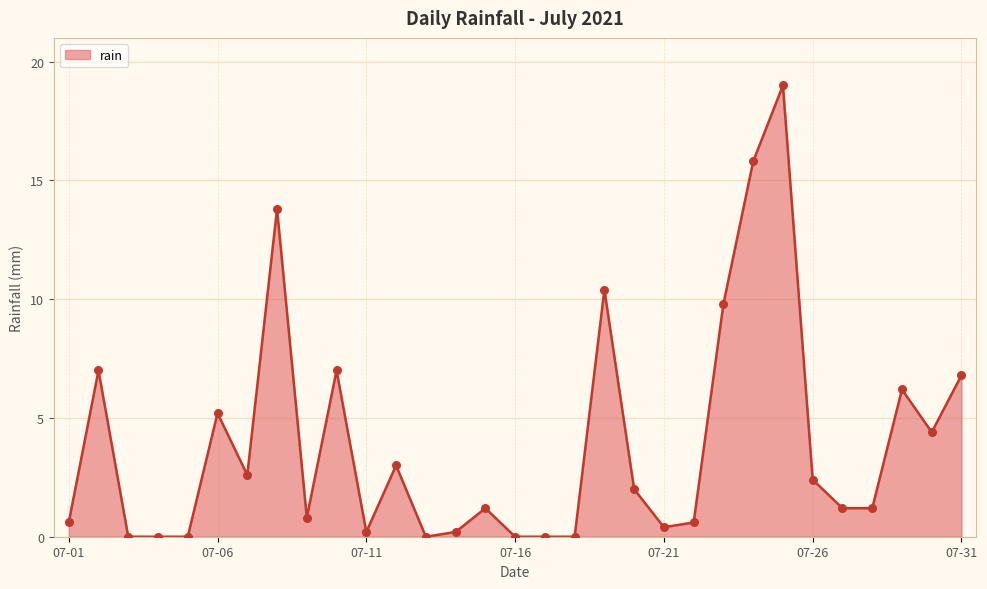

What is the difference between the maximum and minimum values?

19.0